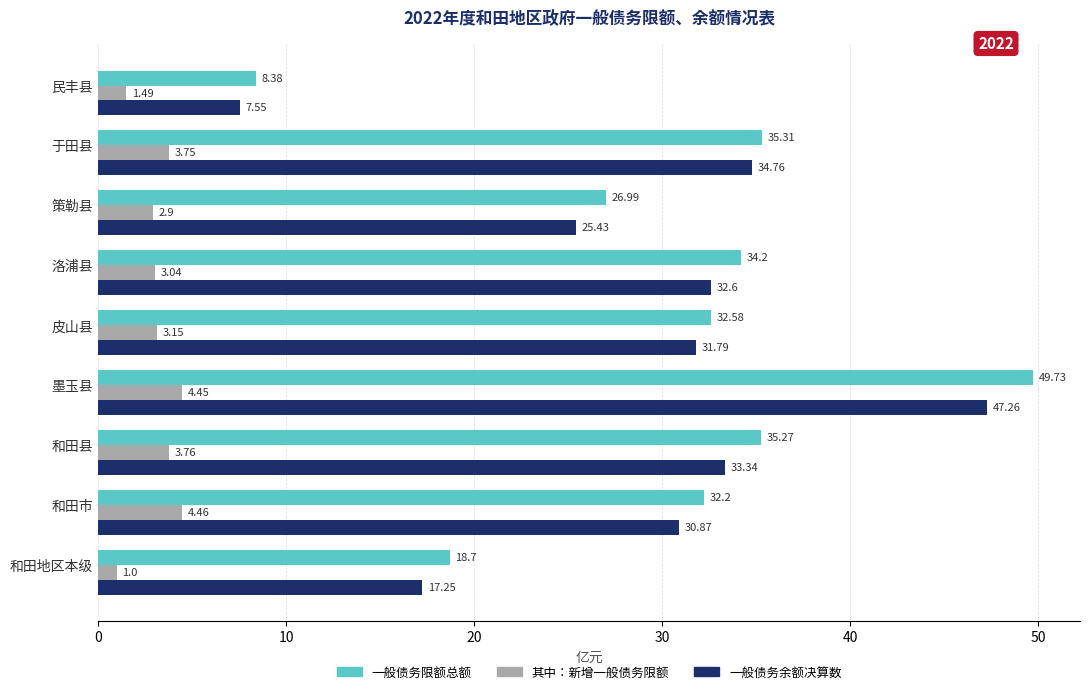

Which series has the widest spread of values?

一般债务限额总额